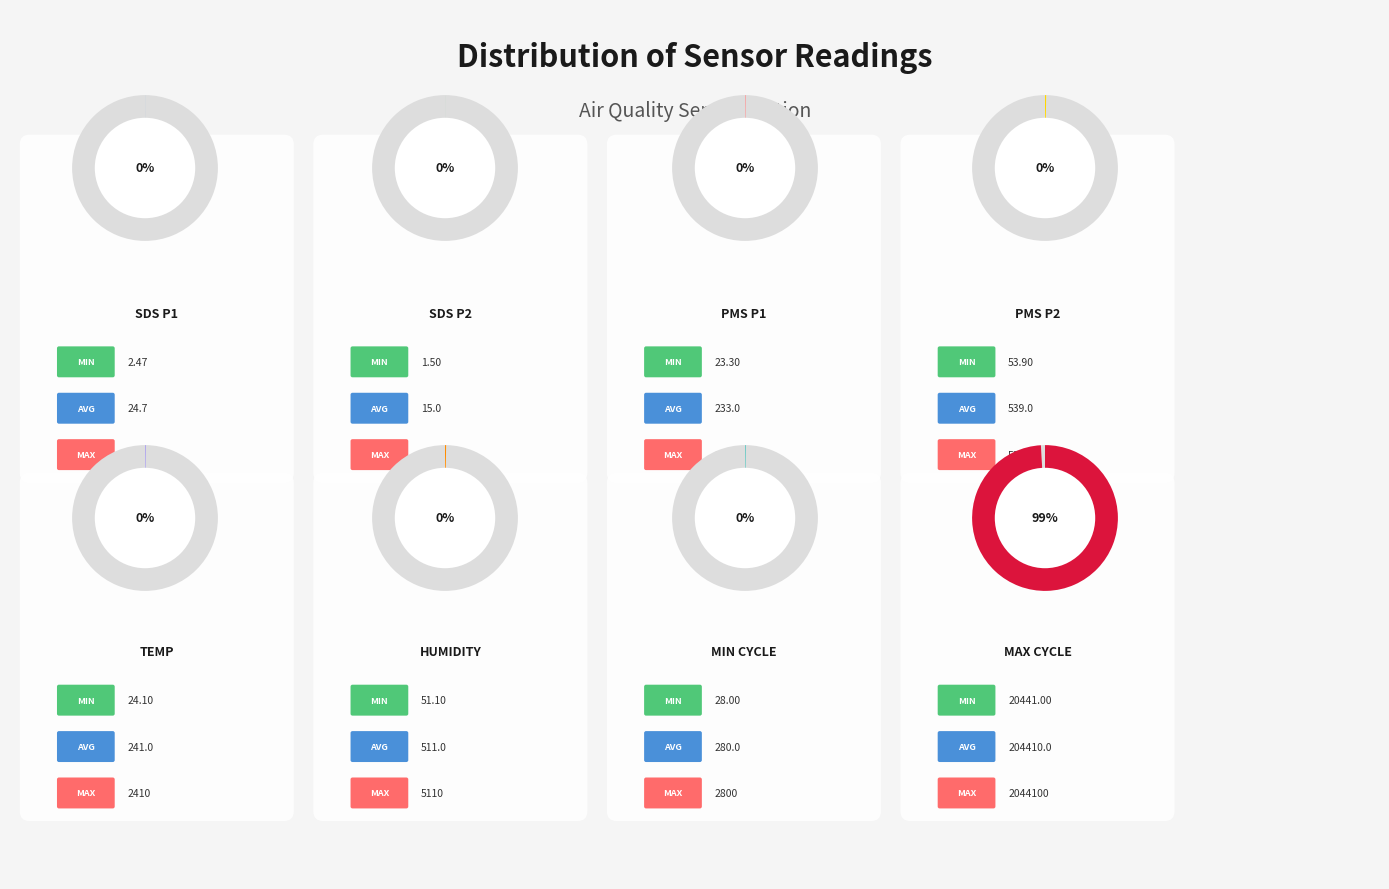

Which category accounts for the majority?

Max_cycle